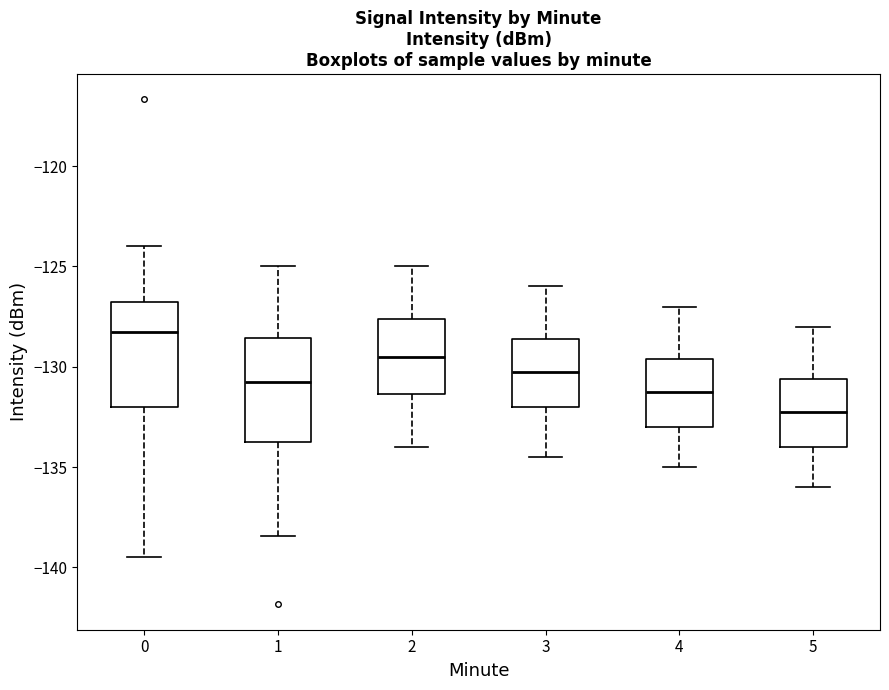

Where does the upper whisker of the box at x = 1 end on the y-axis? The values are not printed on the chart, so give them approximately, as read against the axis.

-125.0